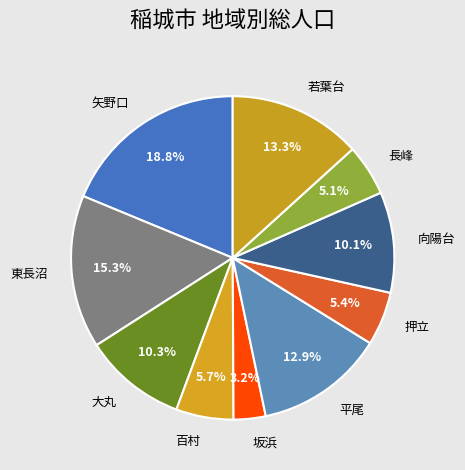

To the nearest percent, what is the difference between the largest and smallest slice percentages?

16%